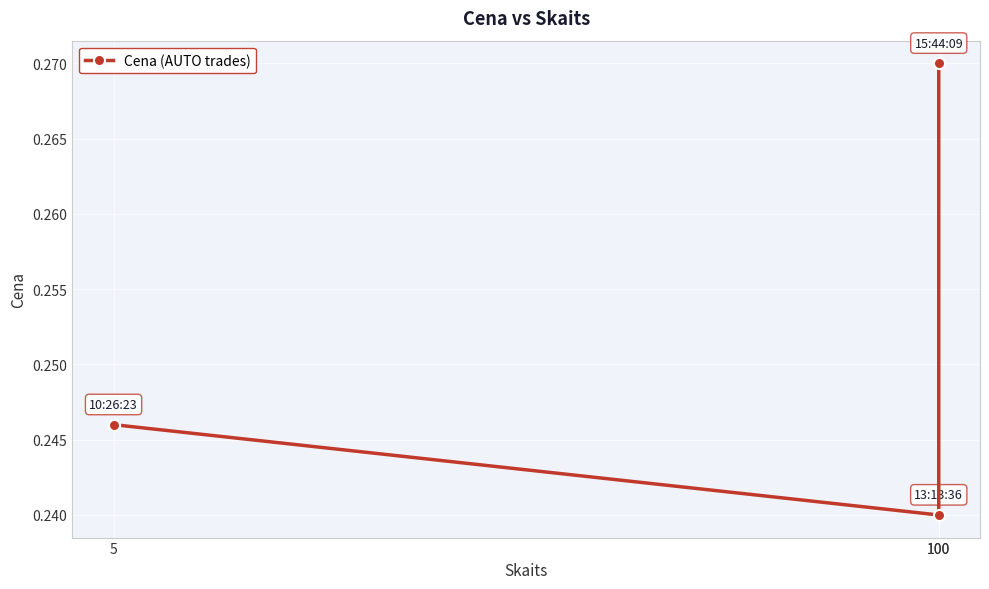

List the labels in order of value, smallest first.

100, 5, 100